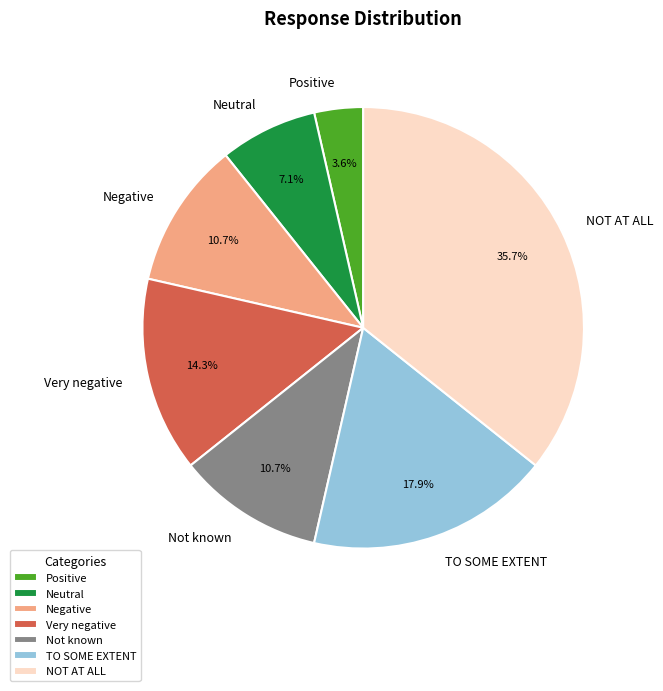

True or false: NOT AT ALL accounts for 36% of the total.

True